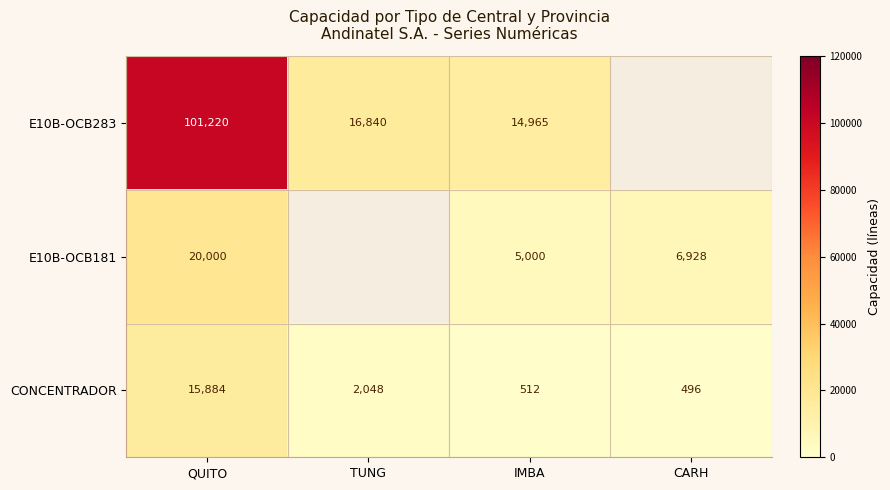

Where is CONCENTRADOR nearest to the value 8190?

TUNG